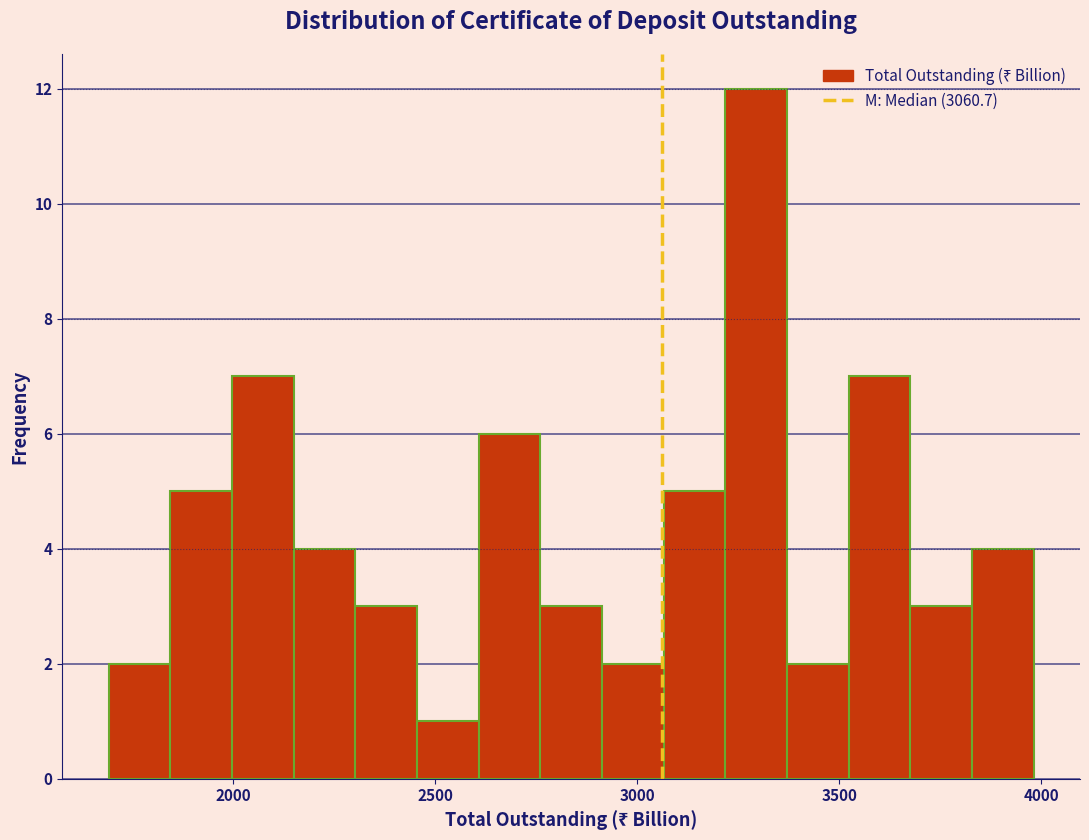

Read against the x-axis, roughly where is the centre of the tallest bar?

3300